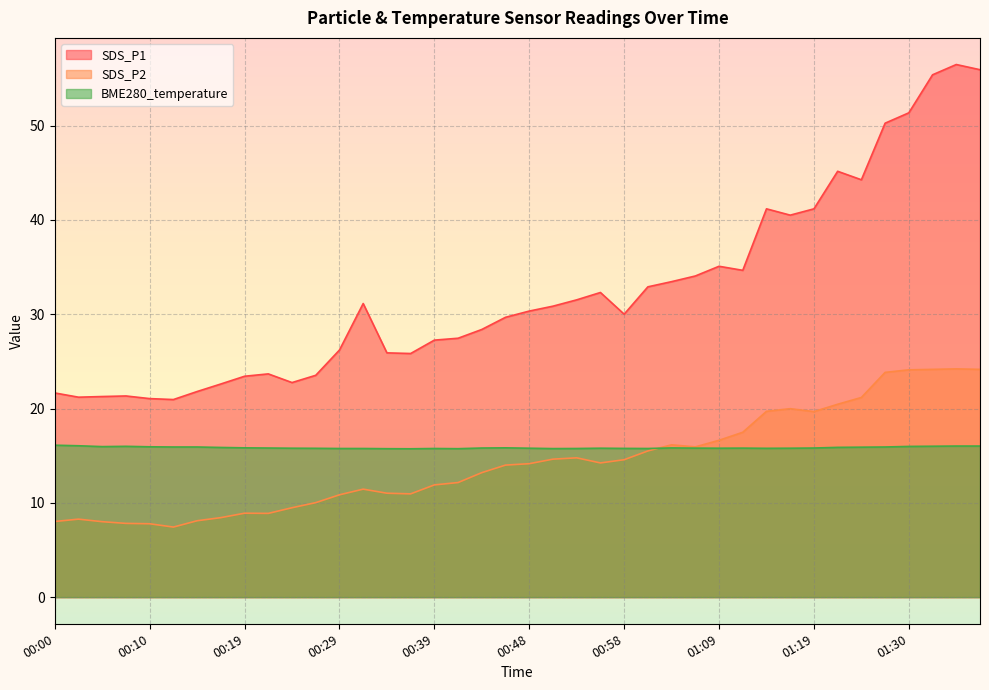

Where is SDS_P1 nearest to the value 38?

01:16